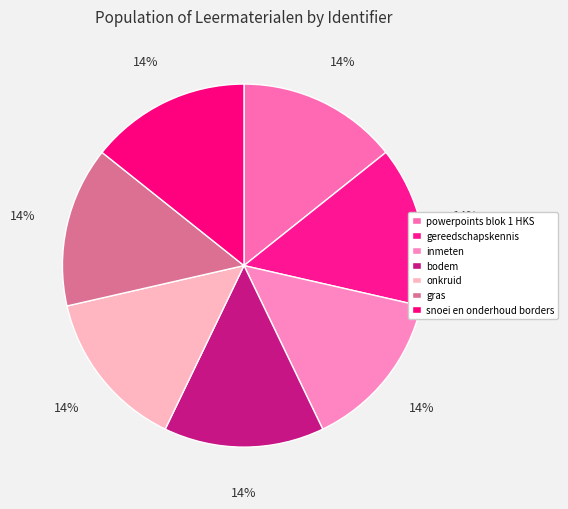

How many segments does this pie chart have?

7